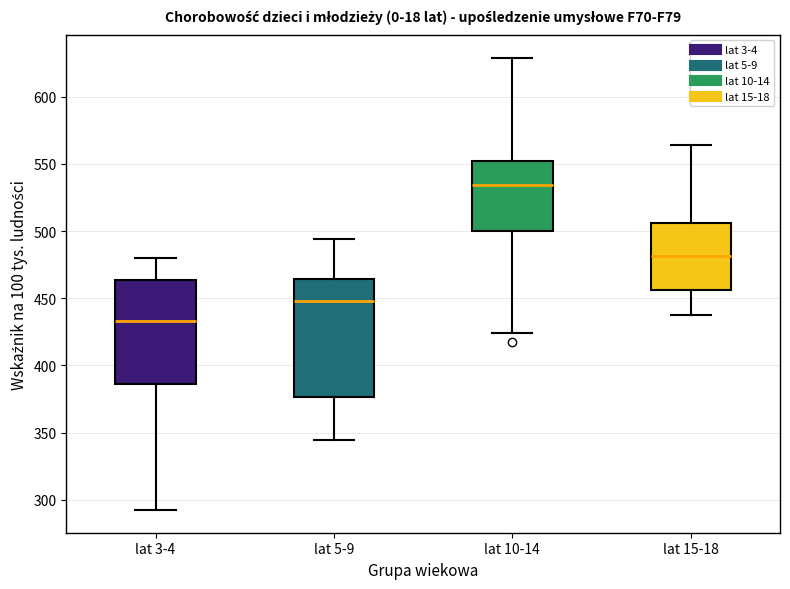

Which box has the highest median line?

lat 10-14